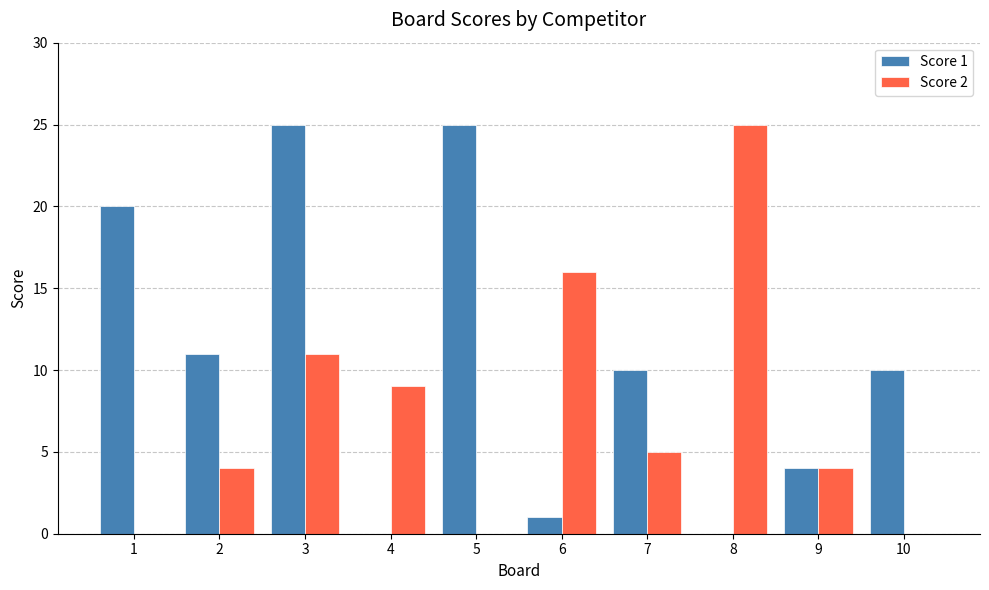

What is the difference between the Score 1 values at 6 and 1?

19